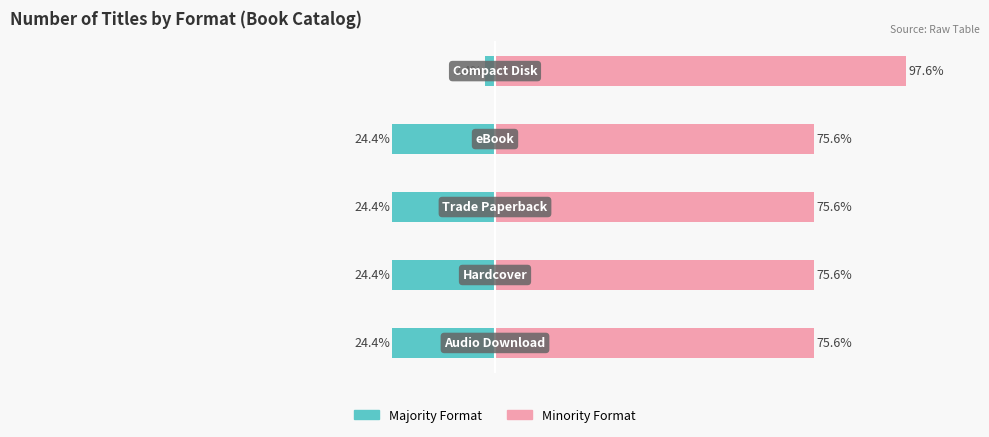

Which has a higher value, 1 or 2?

1